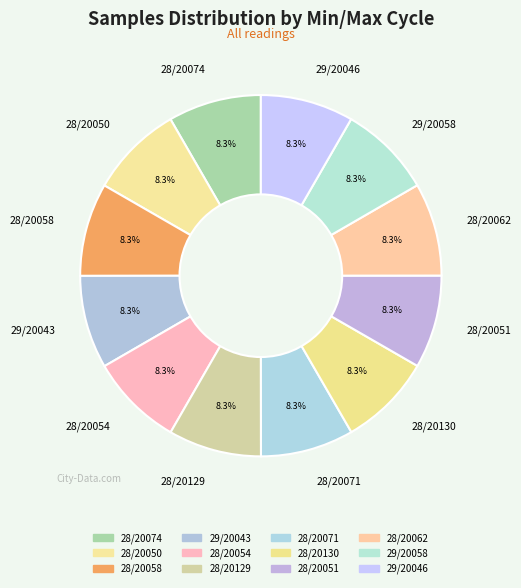

To the nearest percent, what percentage of the pie is 28/20050?

8%